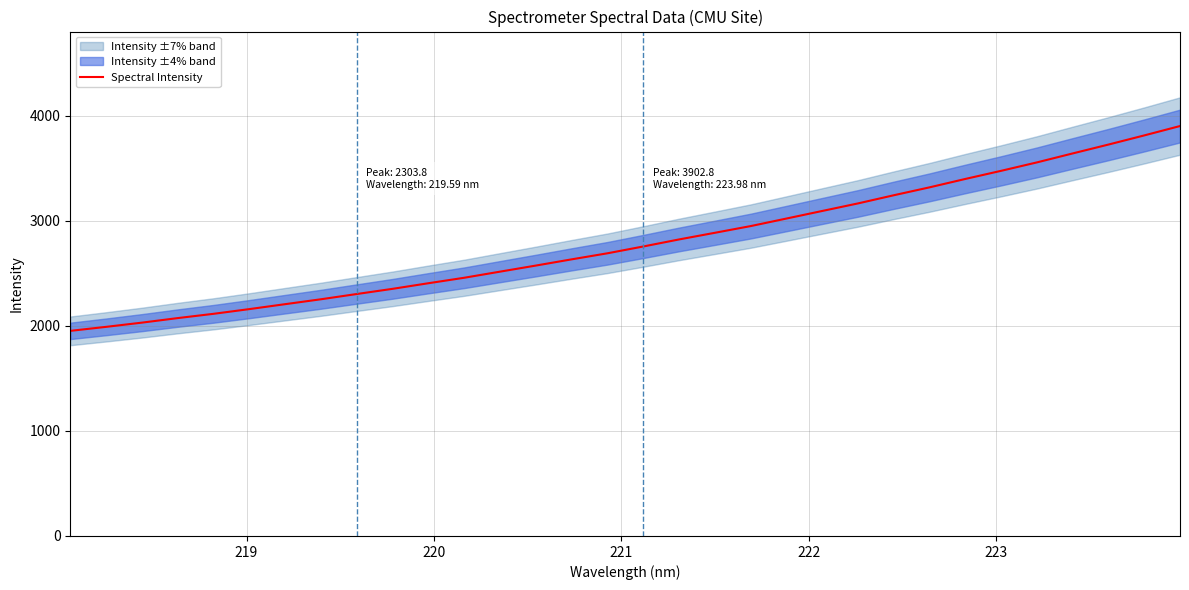

What is the lowest value of the Spectral Intensity series?

1952.7